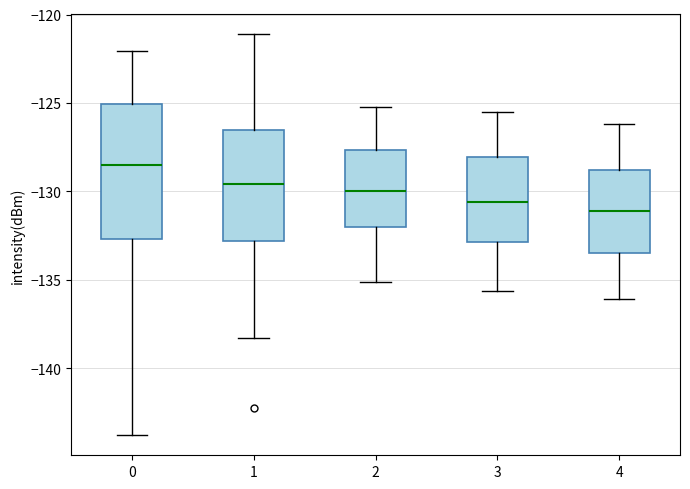

Reading left to right, read every box against the y-axis: the position of its median line, the range the box covers, and the ends of its whiskers. The values are not printed on the chart, so give them approximately, as read against the axis.

0: median -128.5, box -132.5 to -125.0, whiskers -144.0 to -122.0
1: median -129.5, box -133.0 to -126.5, whiskers -138.5 to -121.0
2: median -130.0, box -132.0 to -127.5, whiskers -135.0 to -125.0
3: median -130.5, box -133.0 to -128.0, whiskers -135.5 to -125.5
4: median -131.0, box -133.5 to -129.0, whiskers -136.0 to -126.0